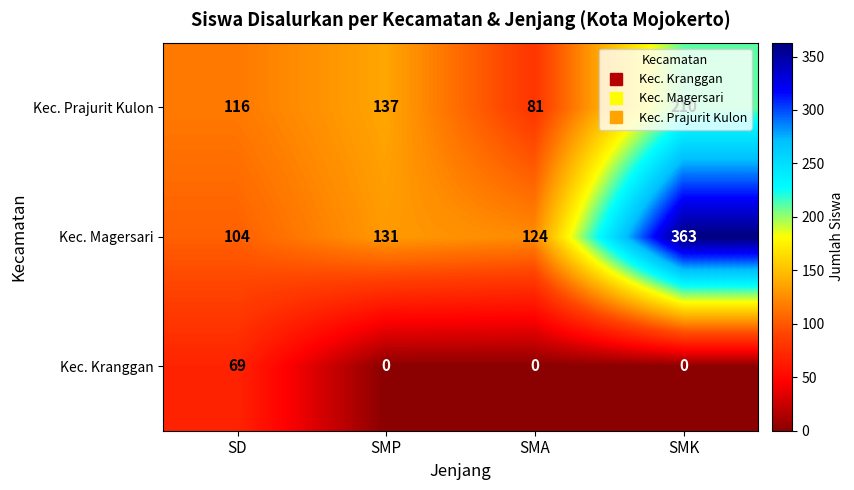

The Kec. Magersari series shows 178 at SMK. True or false?

False